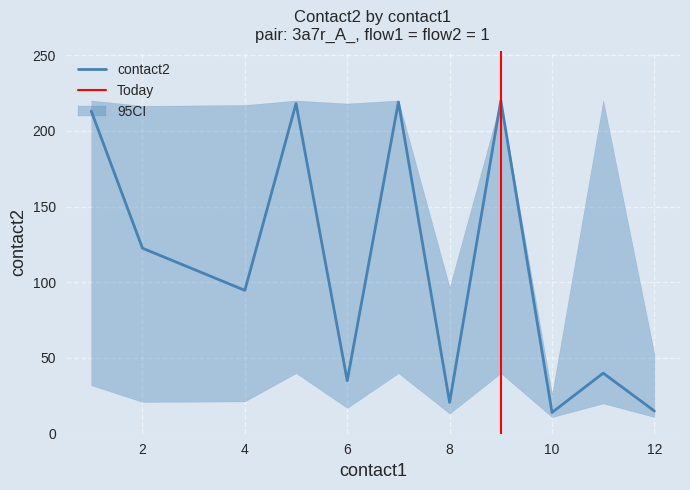

Which series has the largest range (max minus min)?

contact2